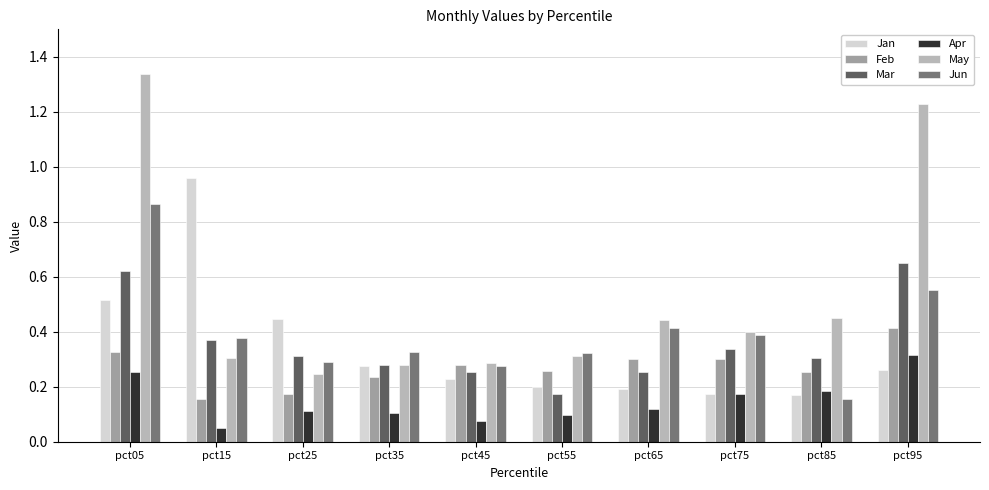

What is the sum of the May values at pct75 and pct85?

0.8